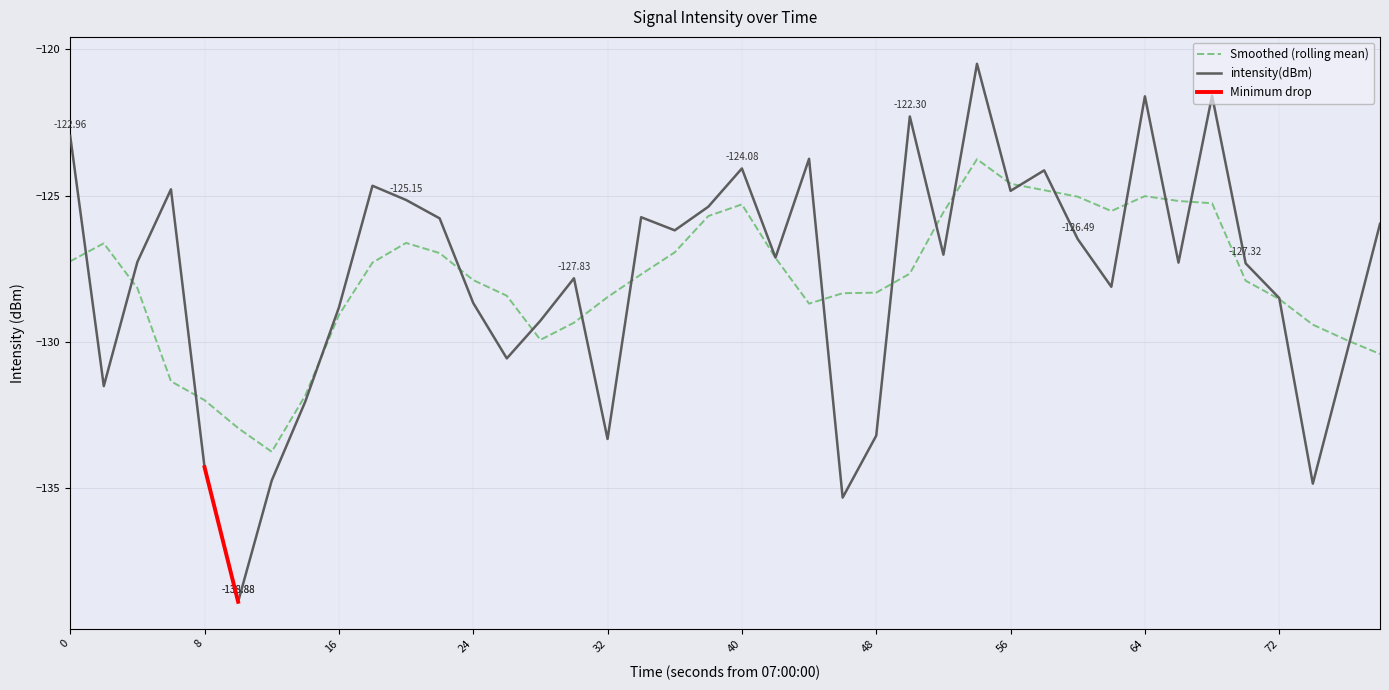

What is the difference between the values at 11 and 34?

4.2